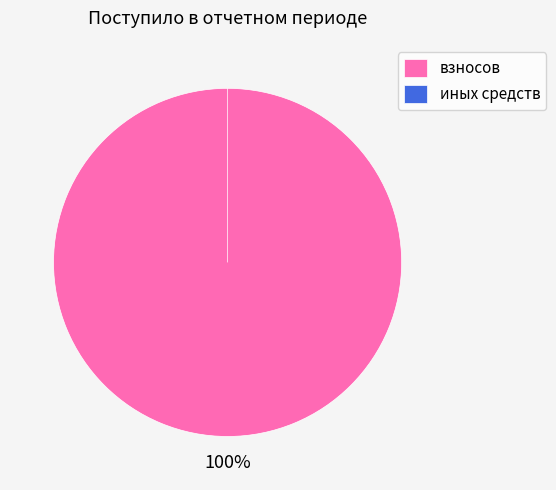

How many slices are in this pie chart?

2